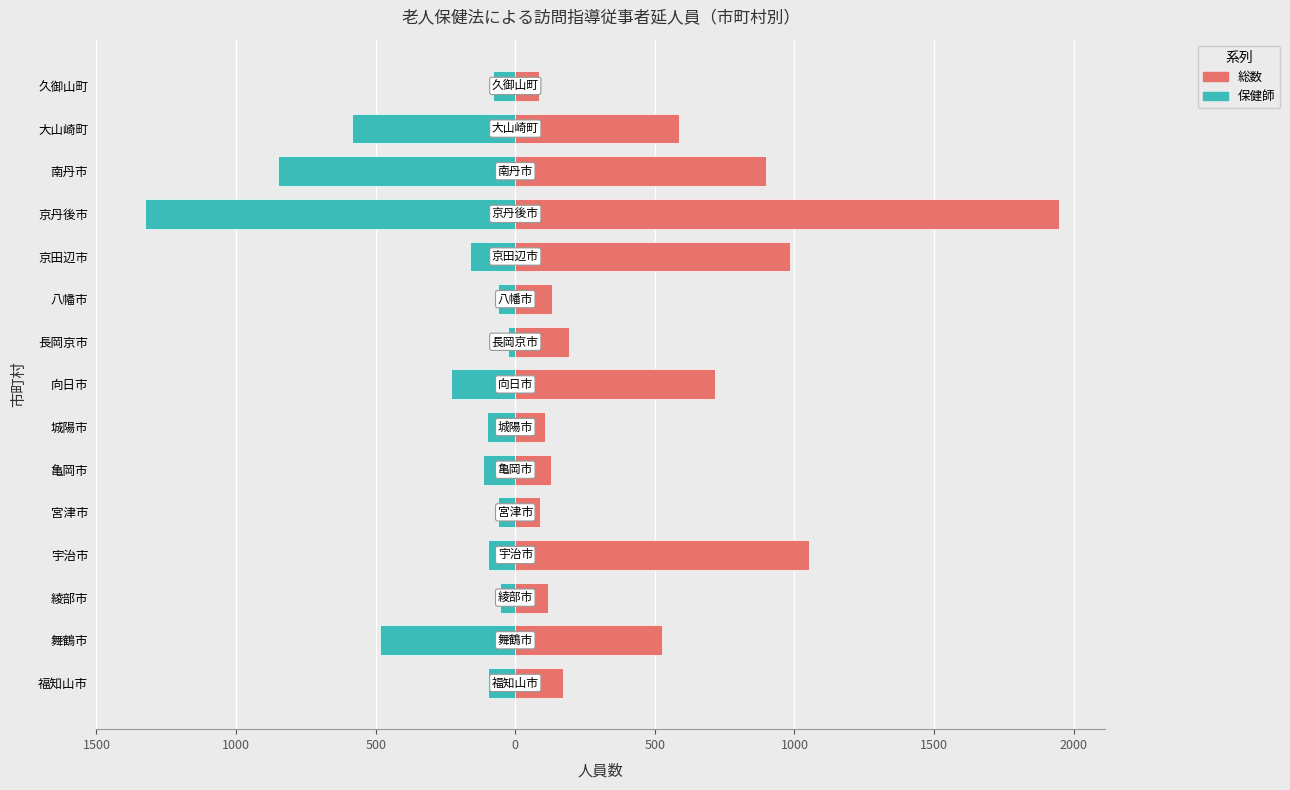

What are all the series names shown in the legend?

総数, 保健師